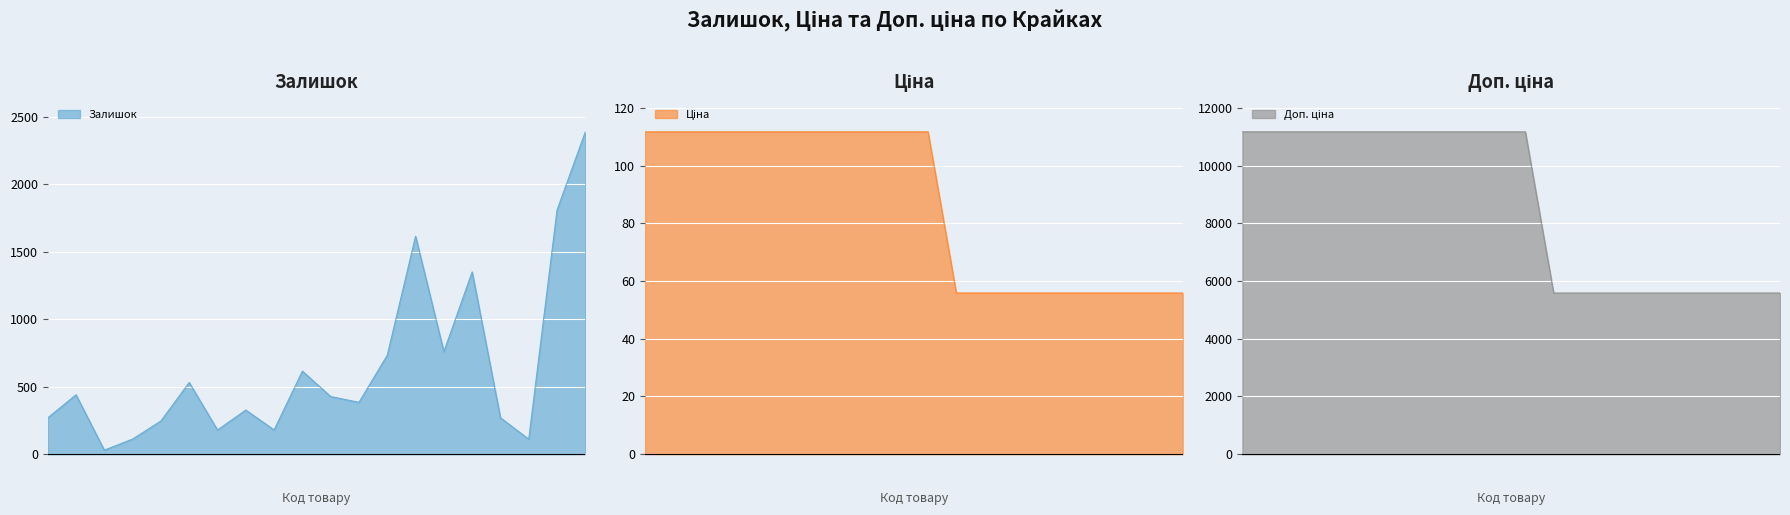

Which series has the largest total across all categories?

Доп. ціна лінія